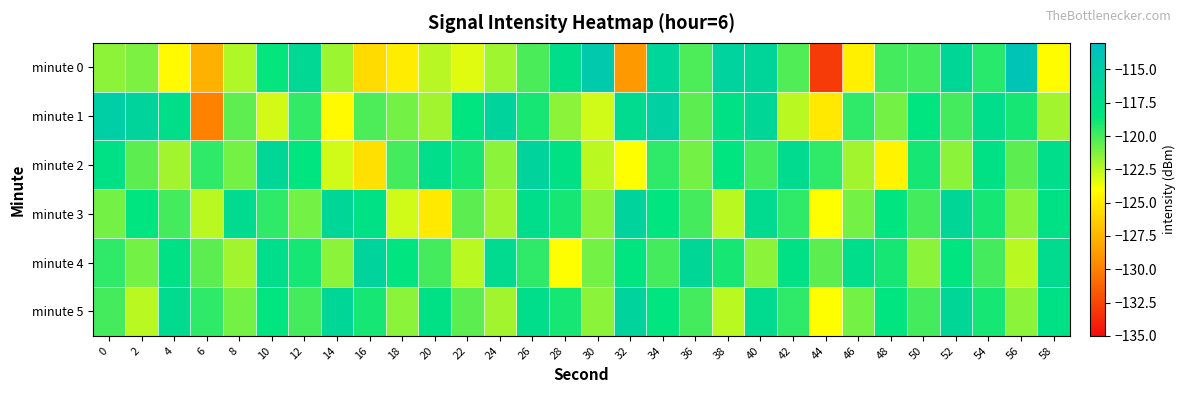

Reading right to left, transcribe all the data shown in this chart.

minute 0: 58=-124.1	56=-113.8	54=-119.4	52=-116.5	50=-120.0	48=-120.0	46=-124.7	44=-133.0	42=-120.2	40=-116.3	38=-115.9	36=-120.2	34=-116.2	32=-128.8	30=-114.7	28=-117.6	26=-120.1	24=-121.9	22=-123.3	20=-122.5	18=-124.8	16=-125.7	14=-121.9	12=-116.7	10=-118.6	8=-122.3	6=-127.7	4=-124.2	2=-121.2	0=-121.5
minute 1: 58=-122.0	56=-119.0	54=-117.5	52=-120.0	50=-118.5	48=-121.0	46=-119.5	44=-125.0	42=-122.5	40=-116.5	38=-118.0	36=-120.5	34=-115.5	32=-117.0	30=-123.0	28=-121.5	26=-119.0	24=-116.0	22=-118.5	20=-122.0	18=-121.0	16=-120.2	14=-124.2	12=-119.6	10=-123.0	8=-120.6	6=-129.9	4=-117.5	2=-116.1	0=-115.3
minute 2: 58=-117.5	56=-120.5	54=-118.0	52=-121.5	50=-119.0	48=-124.5	46=-122.0	44=-119.5	42=-117.0	40=-120.0	38=-118.5	36=-121.0	34=-119.5	32=-124.0	30=-122.5	28=-118.0	26=-116.0	24=-121.5	22=-119.0	20=-117.5	18=-120.0	16=-125.5	14=-123.0	12=-118.5	10=-116.5	8=-121.0	6=-119.5	4=-122.0	2=-120.5	0=-118.0
minute 3: 58=-118.0	56=-121.5	54=-119.0	52=-116.5	50=-120.0	48=-118.5	46=-121.0	44=-124.0	42=-119.5	40=-117.0	38=-122.5	36=-120.0	34=-118.5	32=-116.0	30=-121.5	28=-119.0	26=-117.5	24=-122.0	22=-120.5	20=-125.0	18=-123.0	16=-118.0	14=-116.5	12=-121.0	10=-119.5	8=-117.0	6=-122.5	4=-120.0	2=-118.5	0=-121.0
minute 4: 58=-117.0	56=-122.5	54=-120.0	52=-118.5	50=-121.5	48=-119.0	46=-117.5	44=-120.5	42=-118.0	40=-121.5	38=-119.0	36=-116.5	34=-120.0	32=-118.5	30=-121.0	28=-124.0	26=-119.5	24=-117.0	22=-122.5	20=-120.0	18=-118.5	16=-116.0	14=-121.5	12=-119.0	10=-117.5	8=-122.0	6=-120.5	4=-118.0	2=-121.0	0=-119.5
minute 5: 58=-118.0	56=-121.5	54=-119.0	52=-116.5	50=-120.0	48=-118.5	46=-121.0	44=-124.0	42=-119.5	40=-117.0	38=-122.5	36=-120.0	34=-118.5	32=-116.0	30=-121.5	28=-119.0	26=-117.5	24=-122.0	22=-120.5	20=-118.0	18=-121.5	16=-119.0	14=-116.5	12=-120.0	10=-118.5	8=-121.0	6=-119.5	4=-117.0	2=-122.5	0=-120.0